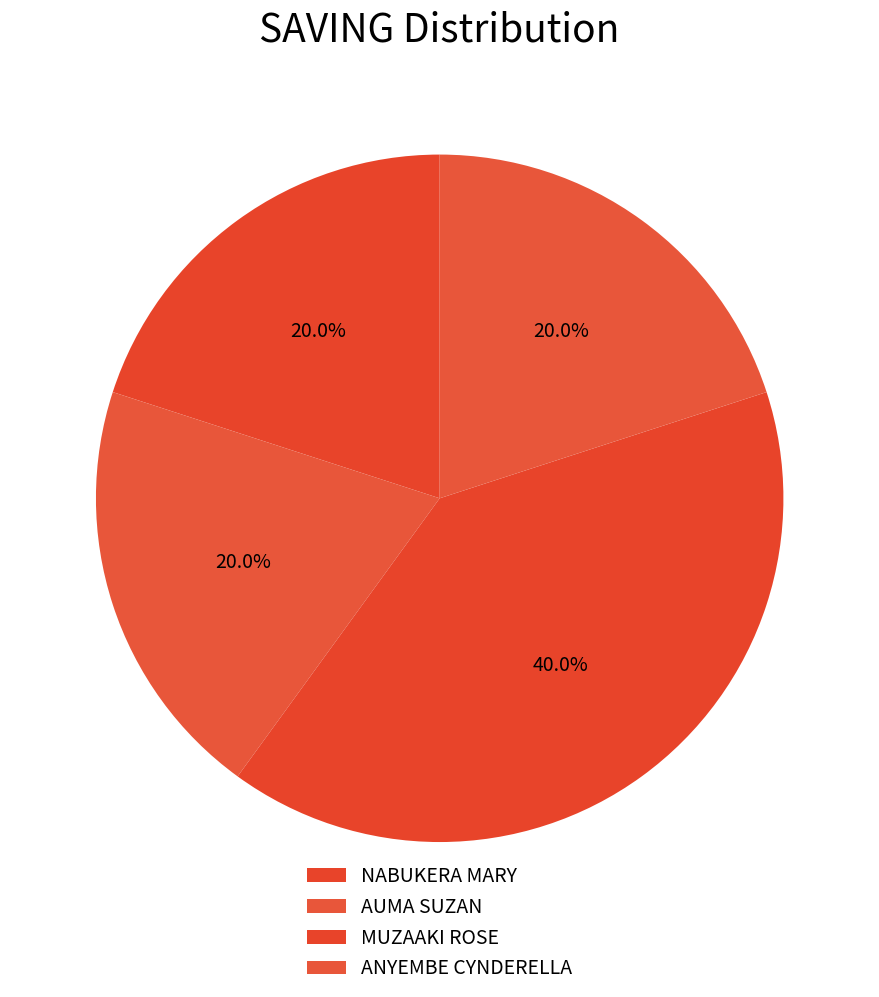

Count the number of slices in the pie.

4